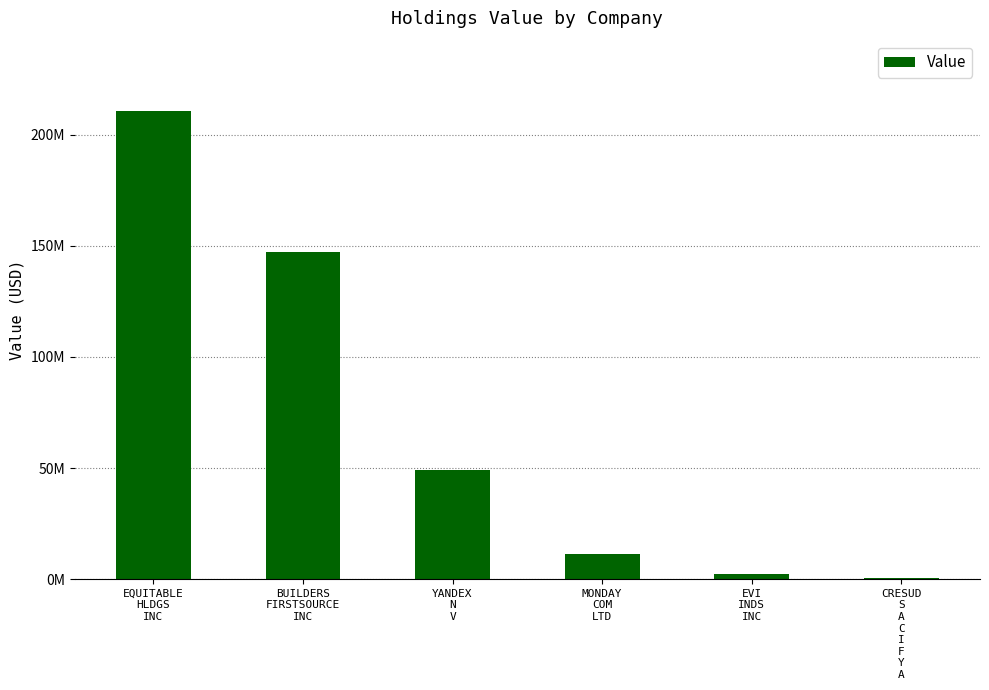

Are the bars horizontal?

No